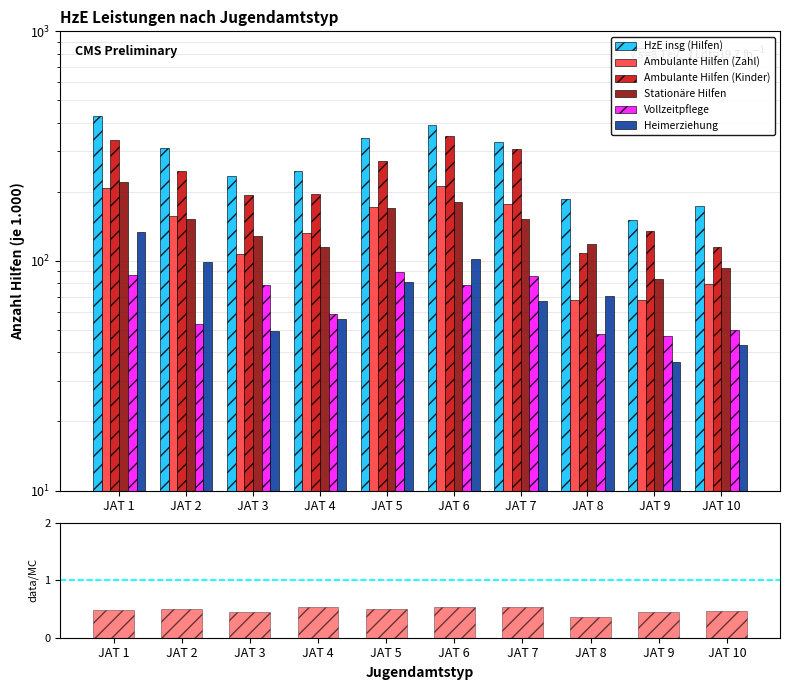

Which series changed the most between JAT 2 and JAT 8?

Ambulante Hilfen (Kinder)